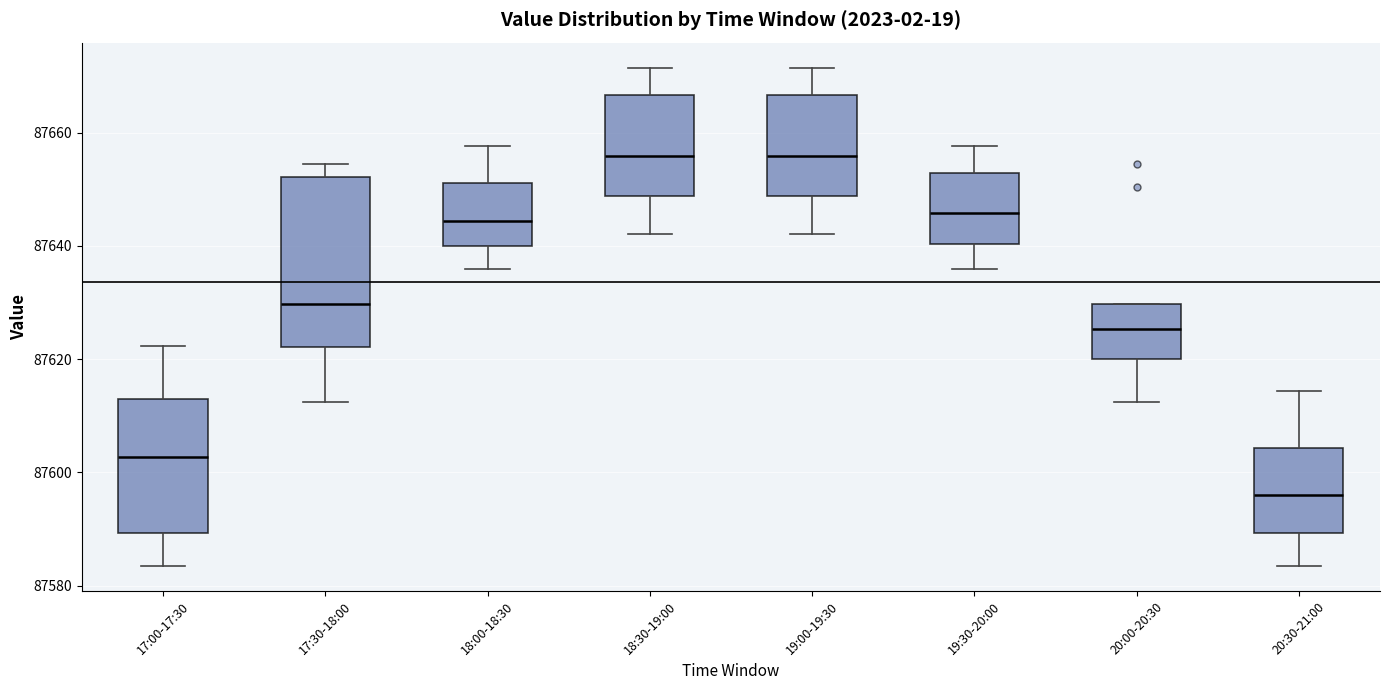

Which box's median line is the lowest?

20:30-21:00